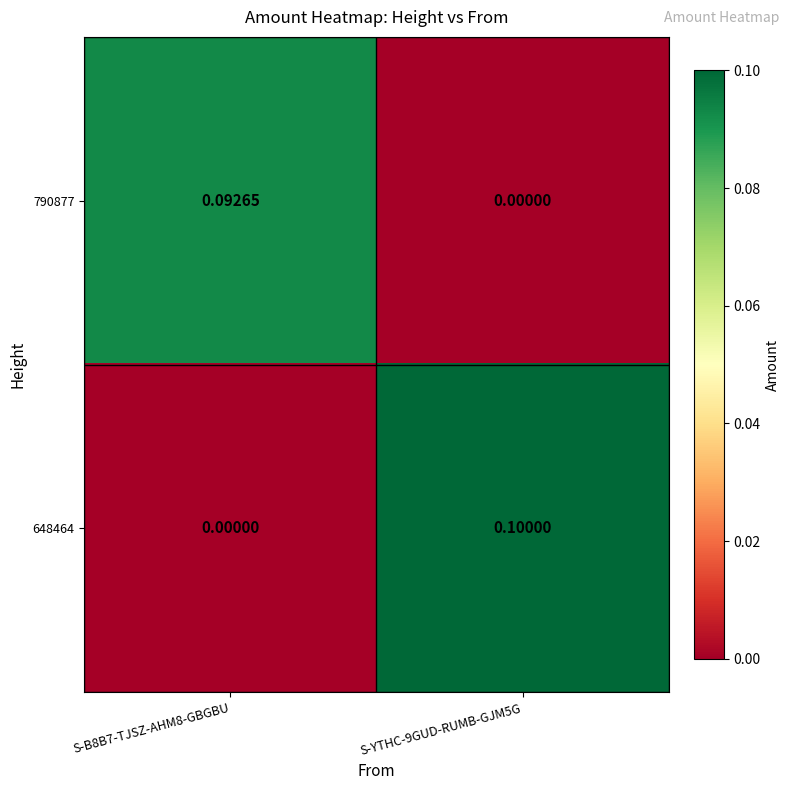

Reading left to right, transcribe all the data shown in this chart.

790877: S-B8B7-TJSZ-AHM8-GBGBU=0.1	S-YTHC-9GUD-RUMB-GJM5G=0.0
648464: S-B8B7-TJSZ-AHM8-GBGBU=0.0	S-YTHC-9GUD-RUMB-GJM5G=0.1